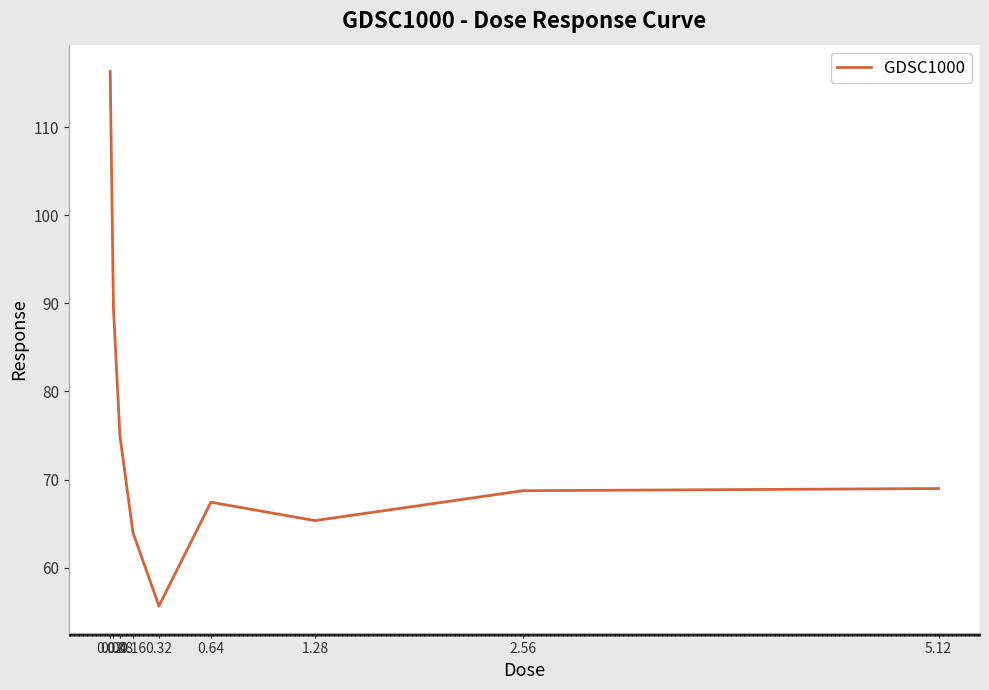

Does the chart display data point markers on the line(s)?

No